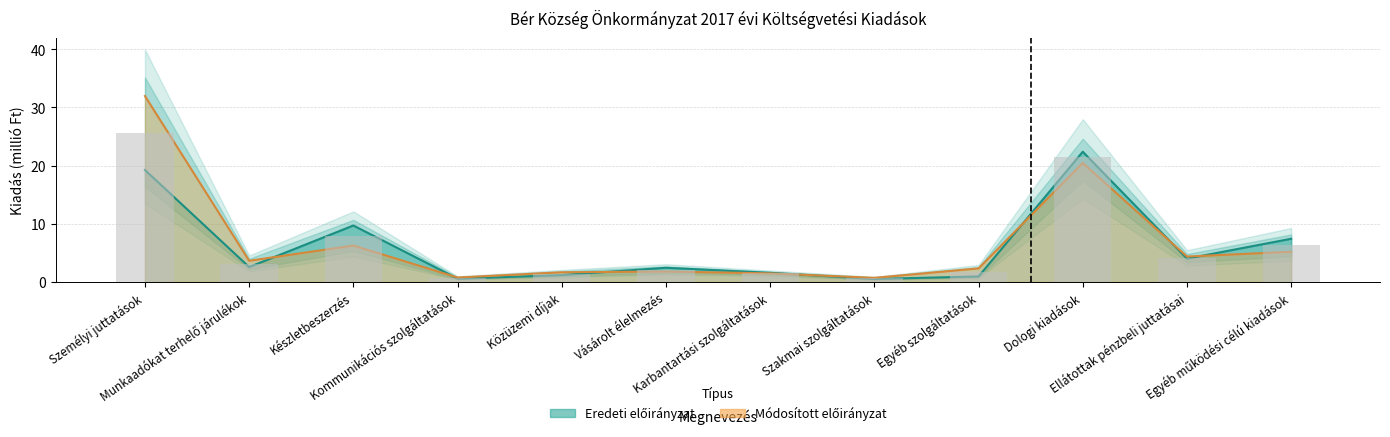

What are all the series names shown in the legend?

Eredeti előirányzat, Módosított előirányzat